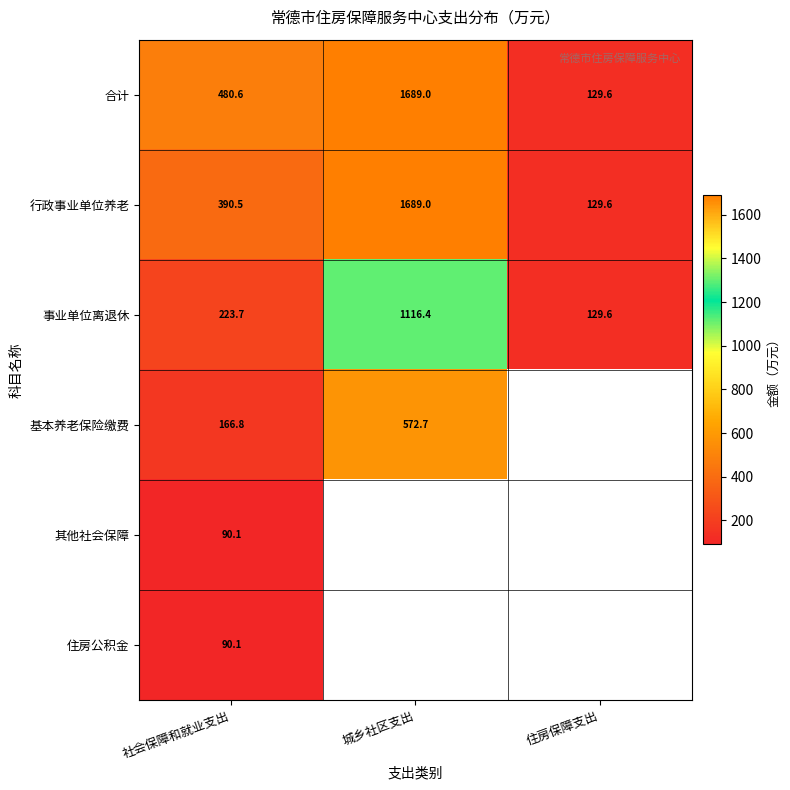

True or false: 事业单位离退休 has a value of 361.3 at 社会保障和就业支出.

False